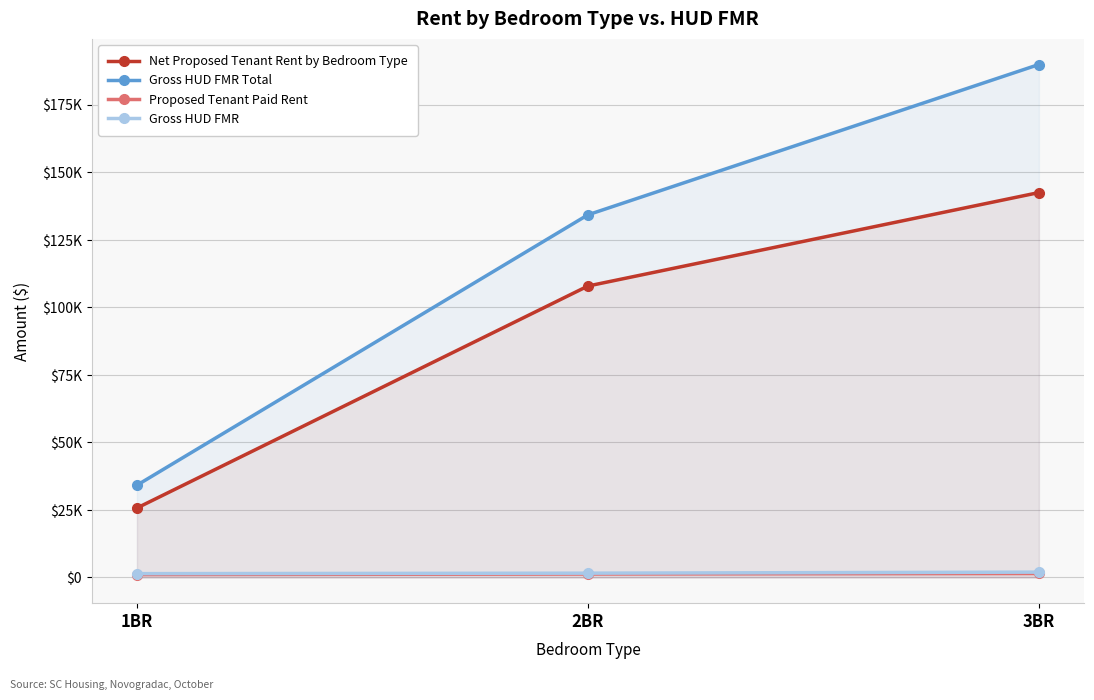

Reading right to left, list all the values displayed in this chart.

Net Proposed Tenant Rent by Bedroom Type: 3BR=142560	2BR=107940	1BR=25728
Gross HUD FMR Total: 3BR=189984	2BR=134316	1BR=34176
Proposed Tenant Paid Rent: 3BR=1485	2BR=1285	1BR=1072
Gross HUD FMR: 3BR=1979	2BR=1599	1BR=1424